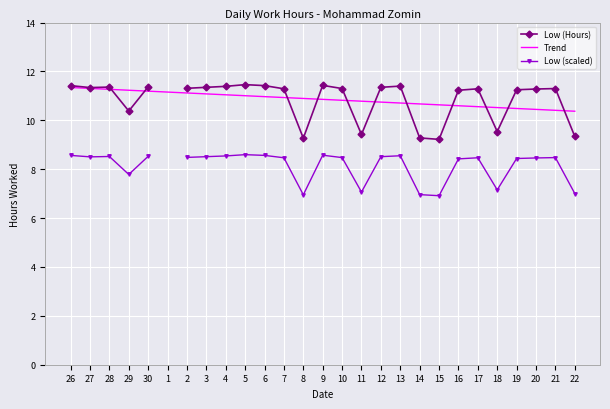

What is the value of the Low (Hours) point at the 17th from the left?

11.3